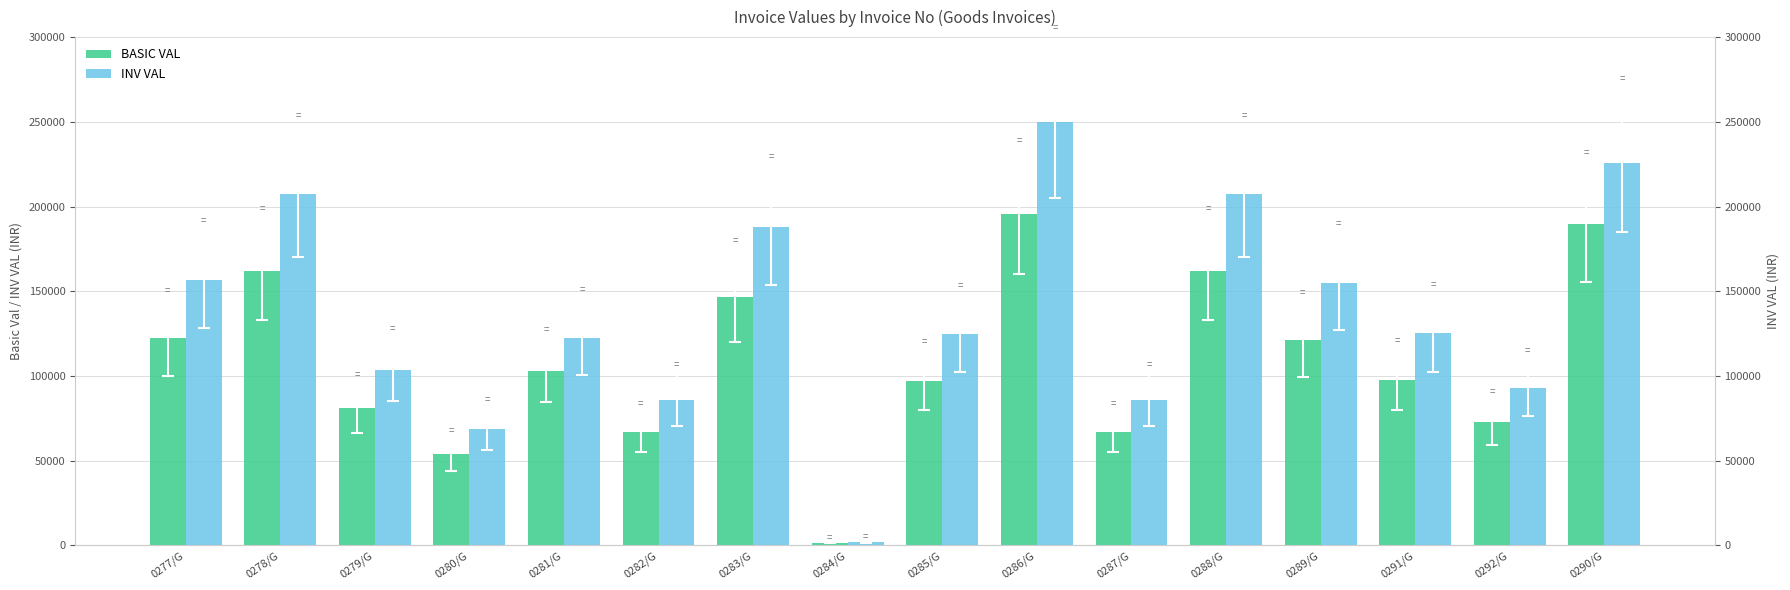

How many bars are there in total?

32